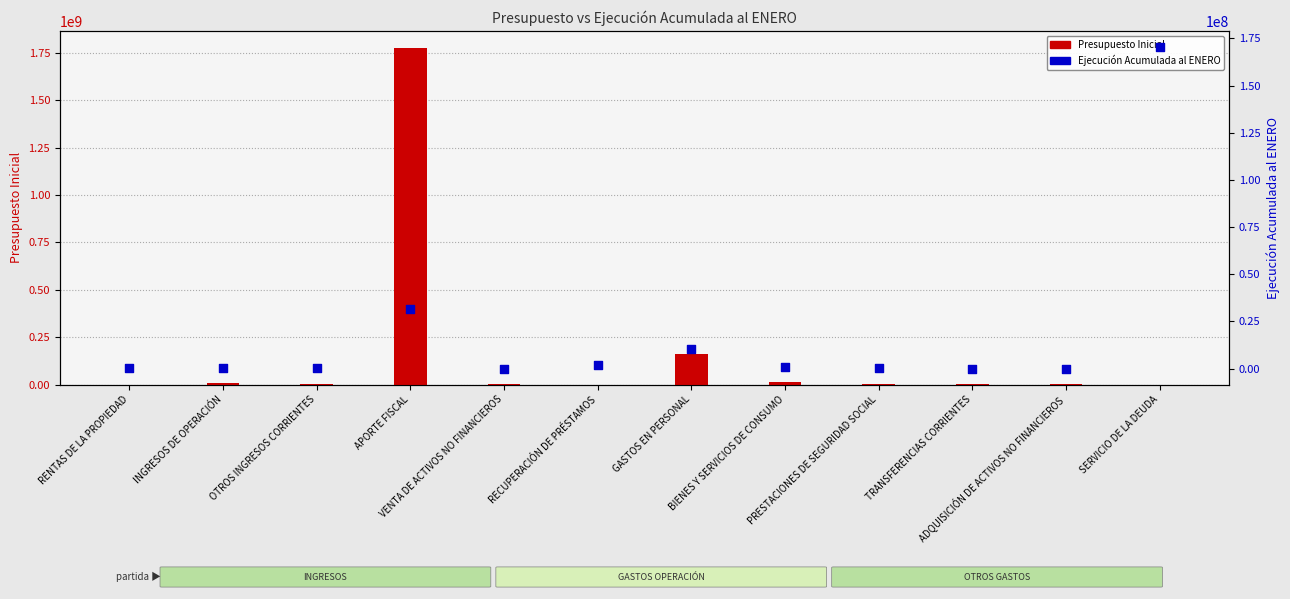

Which series reaches the minimum Y coordinate?

Presupuesto Inicial